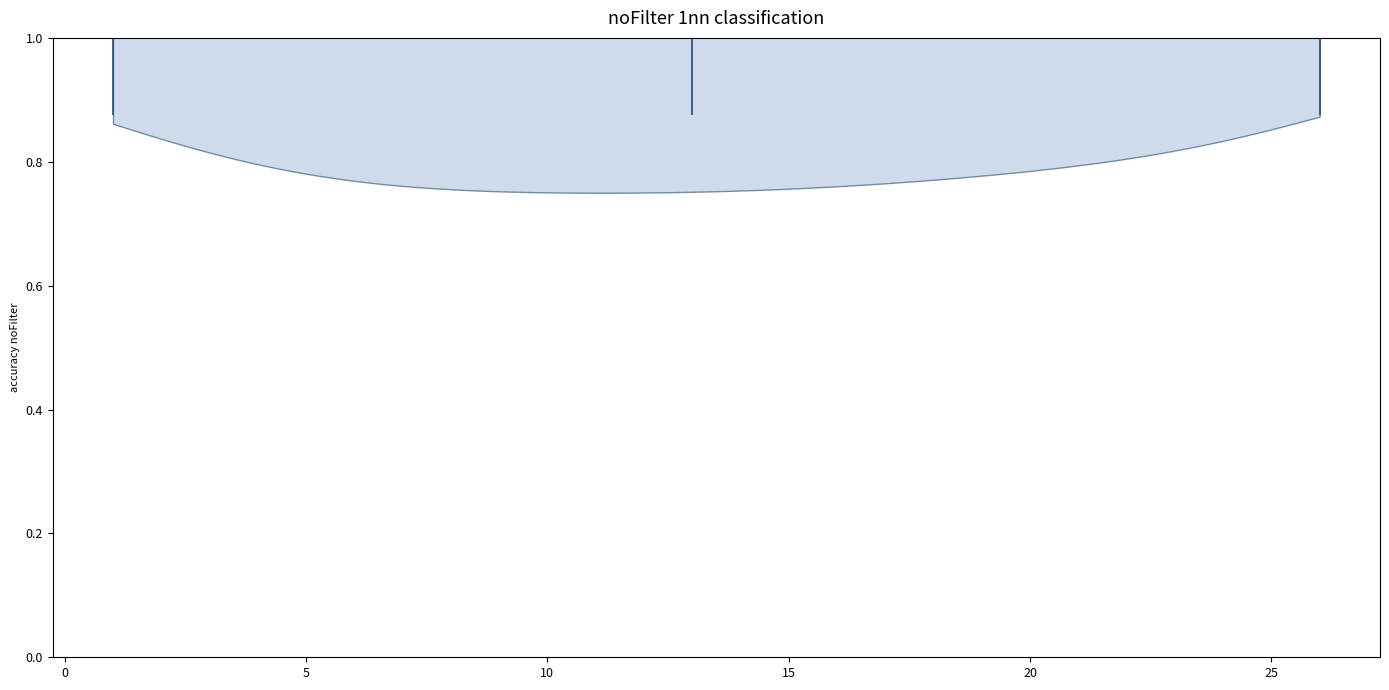

What is the lowest point the violin at y = 1.0 reaches on the x-axis? The values are not printed on the chart, so give them approximately, as read against the axis.

1